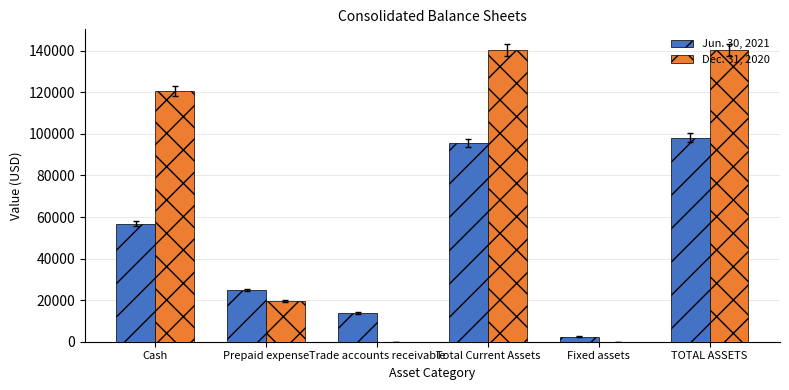

What is the maximum value shown in the chart?

140360